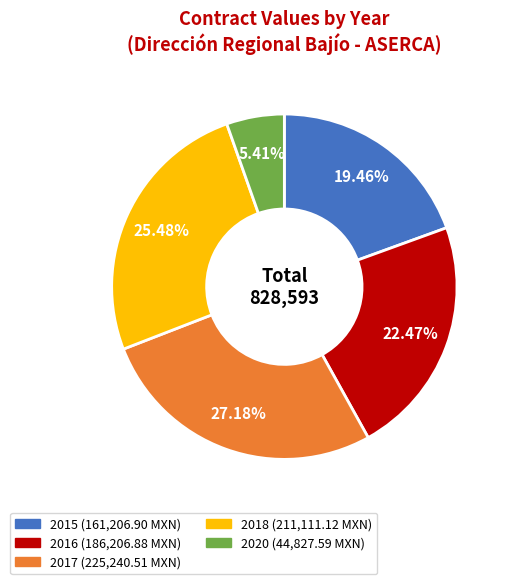

Is there any slice that represents more than half of the pie?

No